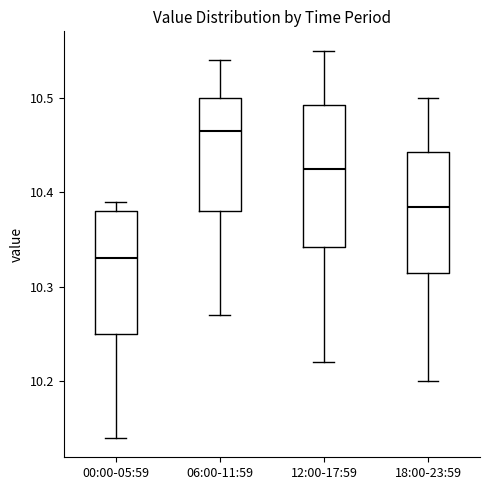

Which box is the tallest, from its lower edge to its upper edge?

12:00-17:59